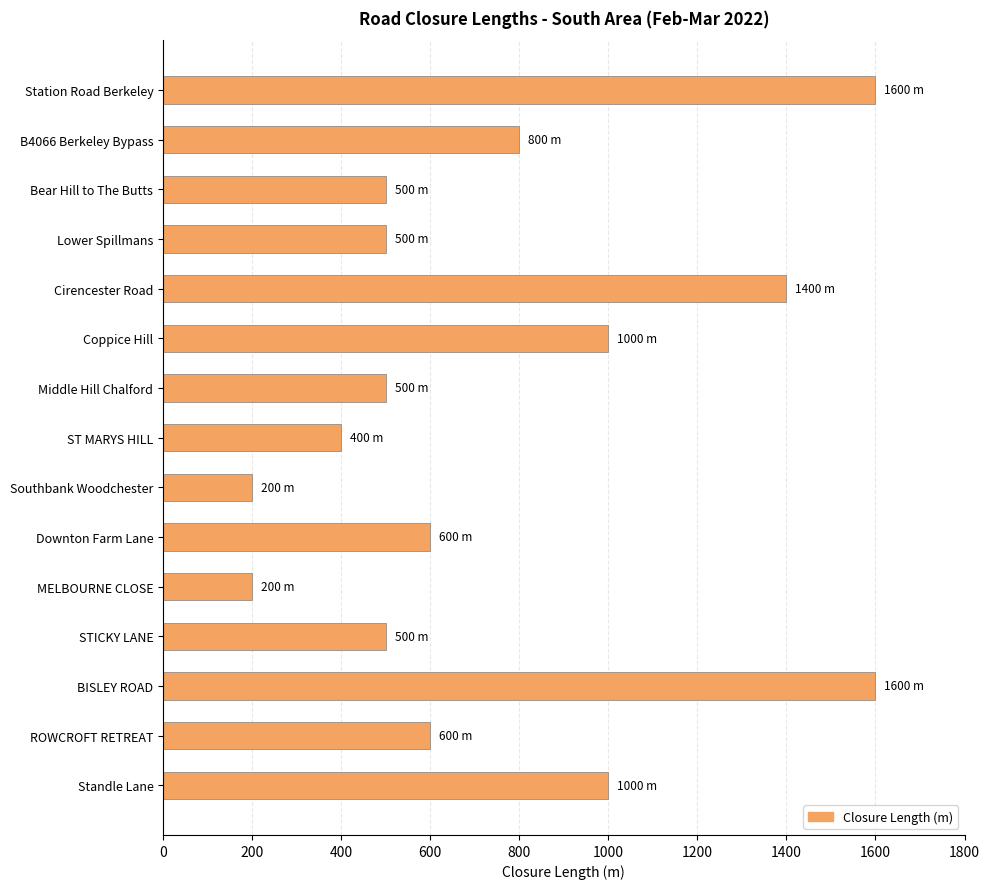

Reading top to bottom, transcribe all the data shown in this chart.

1600	800	500	500	1400	1000	500	400	200	600	200	500	1600	600	1000